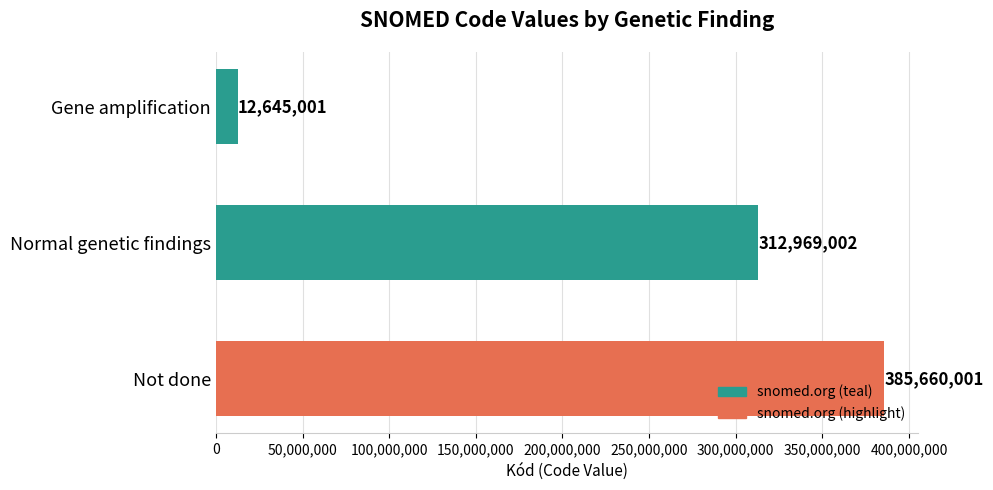

Reading top to bottom, list all the values displayed in this chart.

Gene amplification=12645001	Normal genetic findings=312969002	Not done=385660001